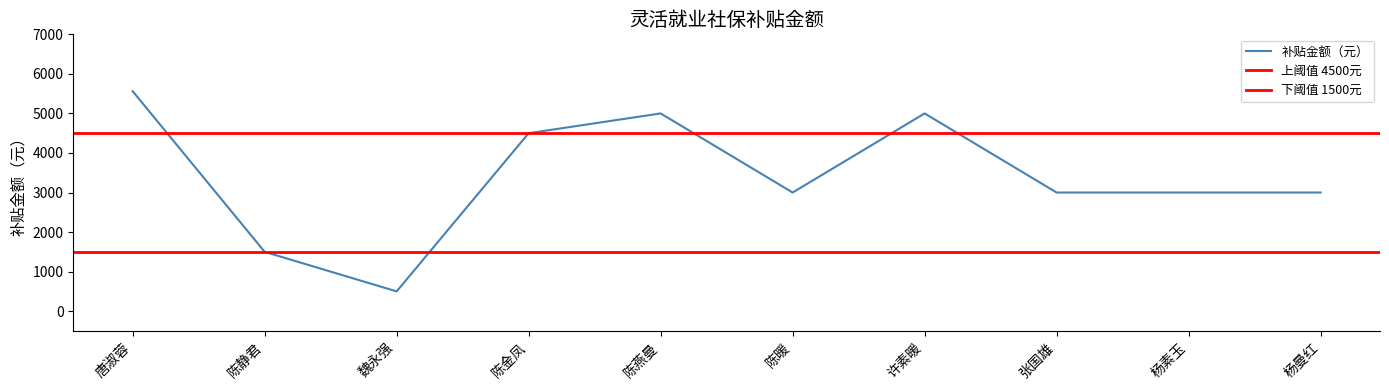

How many lines are shown in the chart?

1